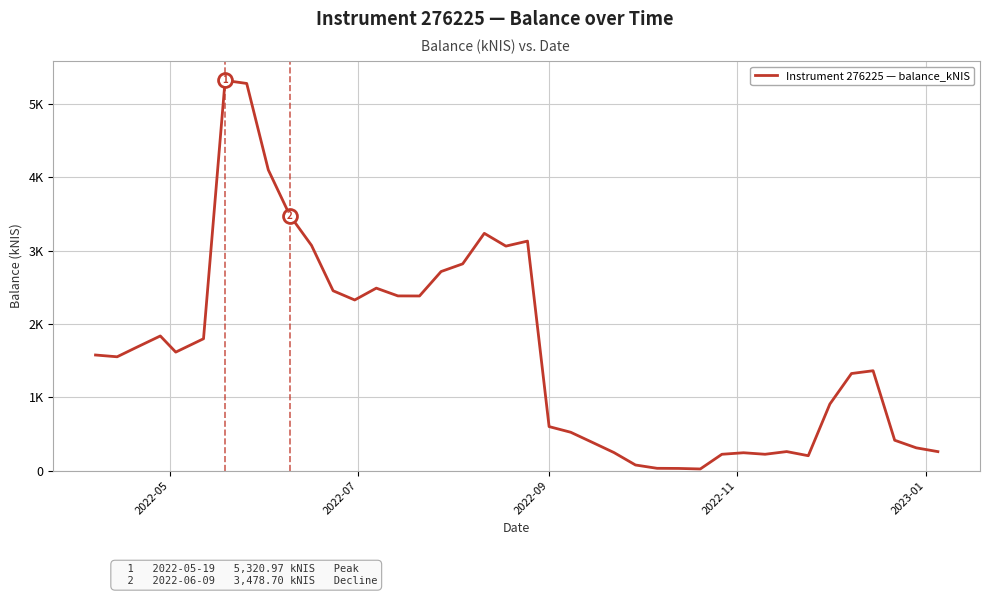

Is this an area chart (filled region under the line)?

No